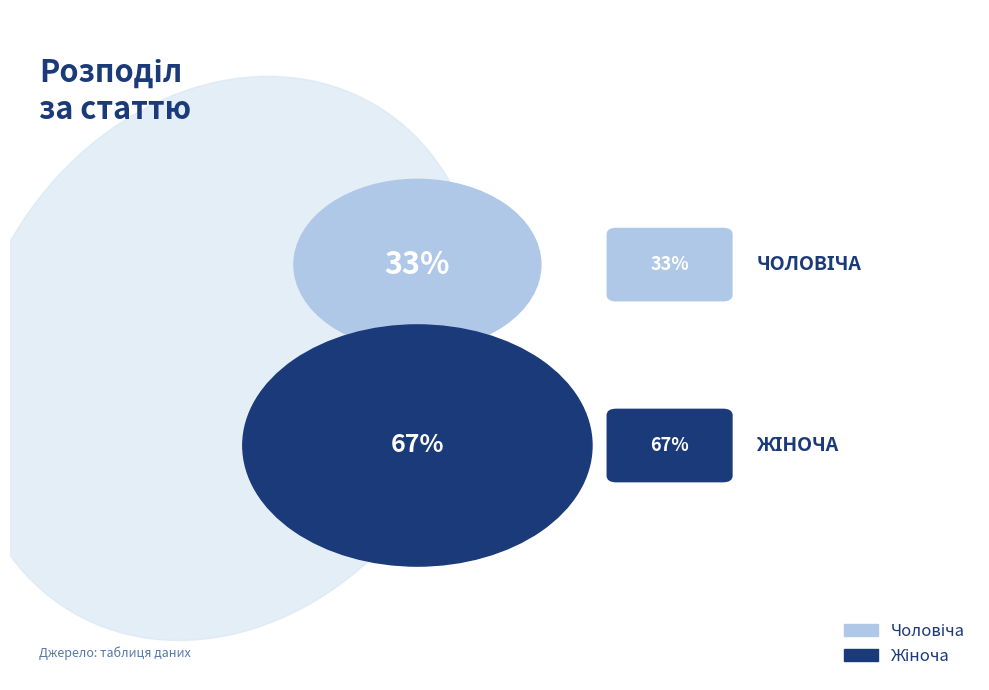

Combined, do Жіноча and Чоловіча account for over 50%?

Yes